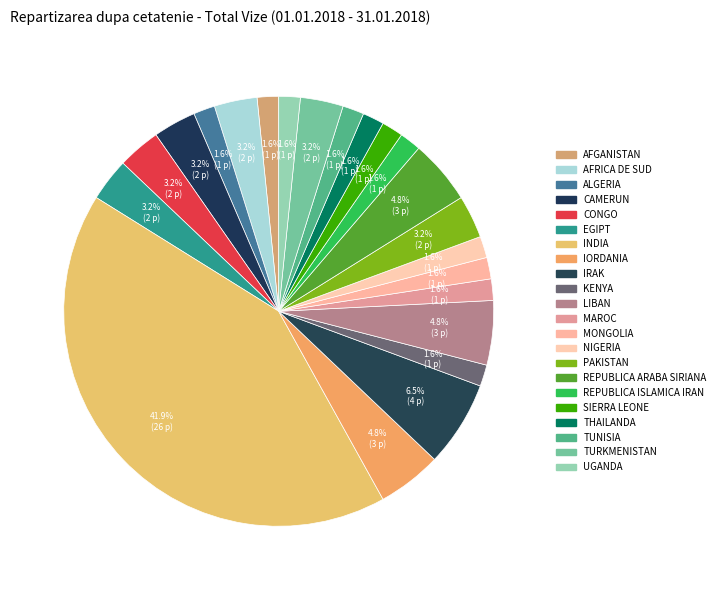

Rank the categories by value from lowest to highest.

AFGANISTAN, ALGERIA, KENYA, MAROC, MONGOLIA, NIGERIA, REPUBLICA ISLAMICA IRAN, SIERRA LEONE, THAILANDA, TUNISIA, UGANDA, AFRICA DE SUD, CAMERUN, CONGO, EGIPT, PAKISTAN, TURKMENISTAN, IORDANIA, LIBAN, REPUBLICA ARABA SIRIANA, IRAK, INDIA